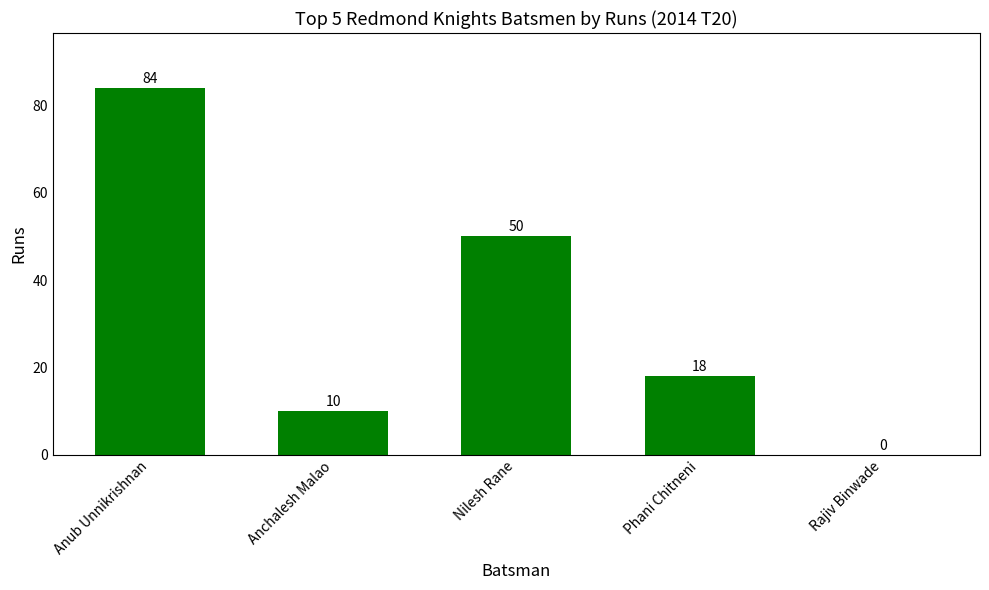

Read the value at Nilesh Rane.

50